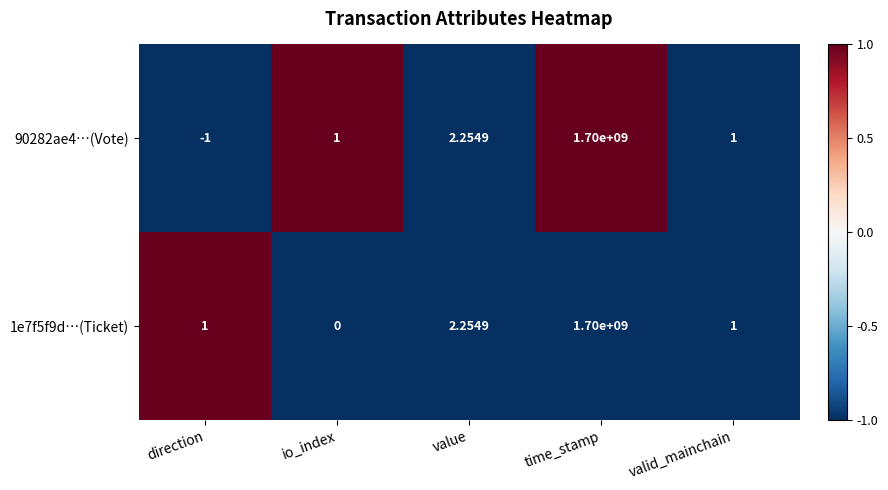

At which category does the chart reach its minimum across all series?

direction